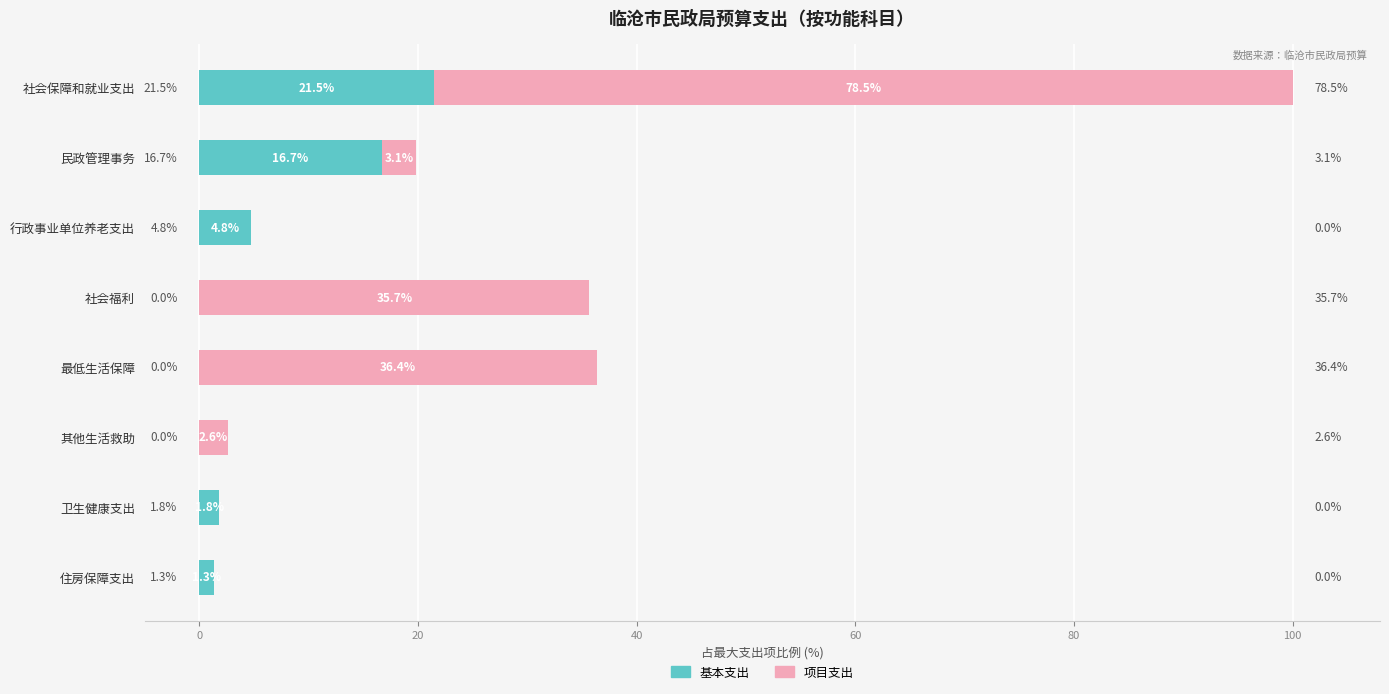

What is the total value across all series at 社会福利?

35.7